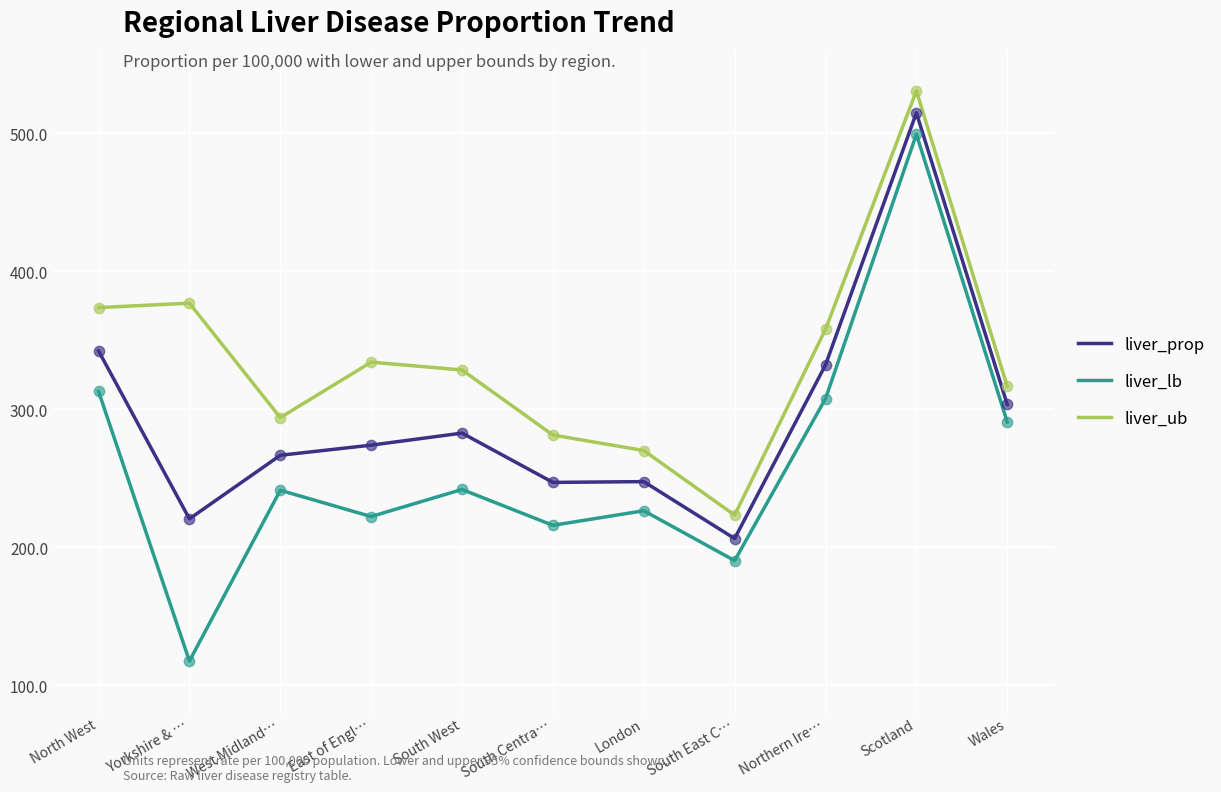

Between South Centra… and South East C…, which series saw the biggest shift?

liver_ub